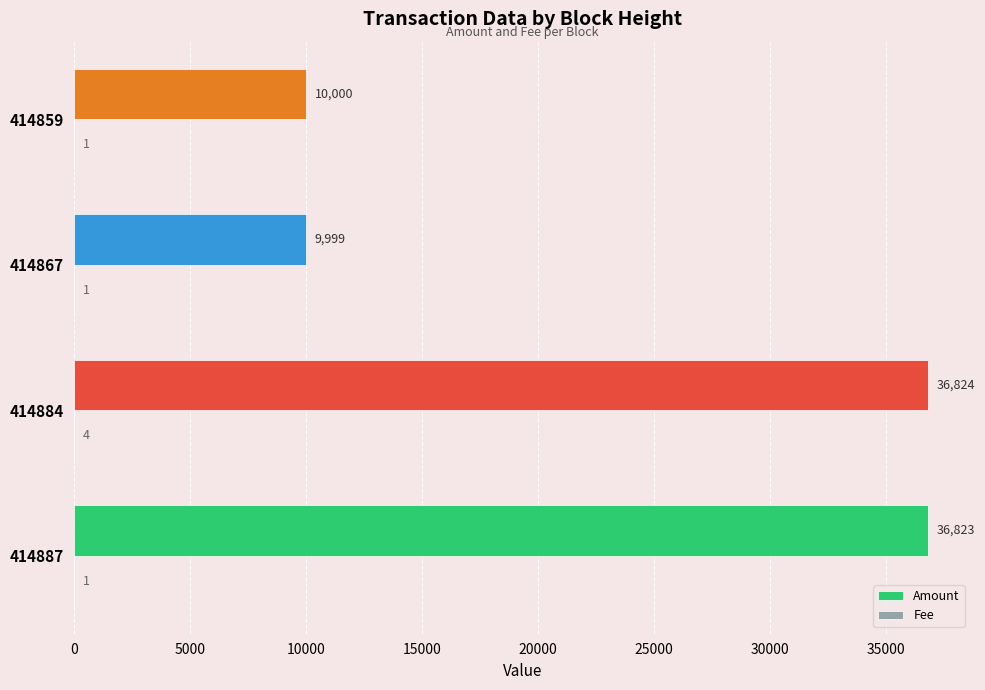

At which label is Amount closest to 23411?

414859